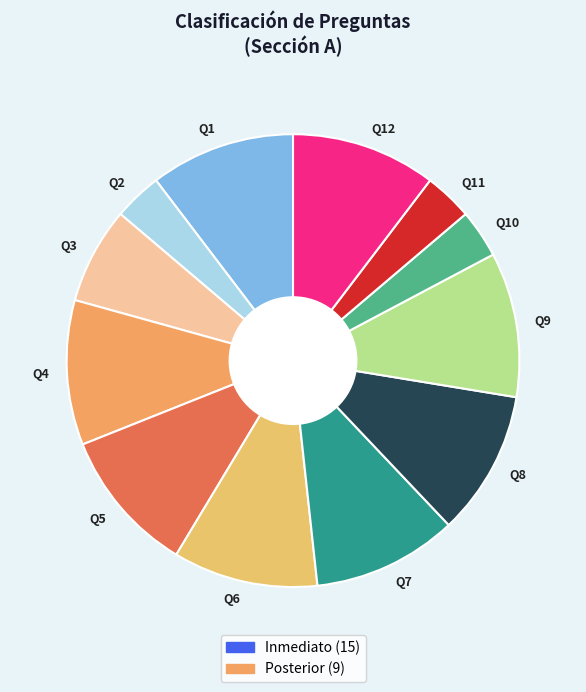

Combined, do Q10 and Q6 account for over 50%?

No